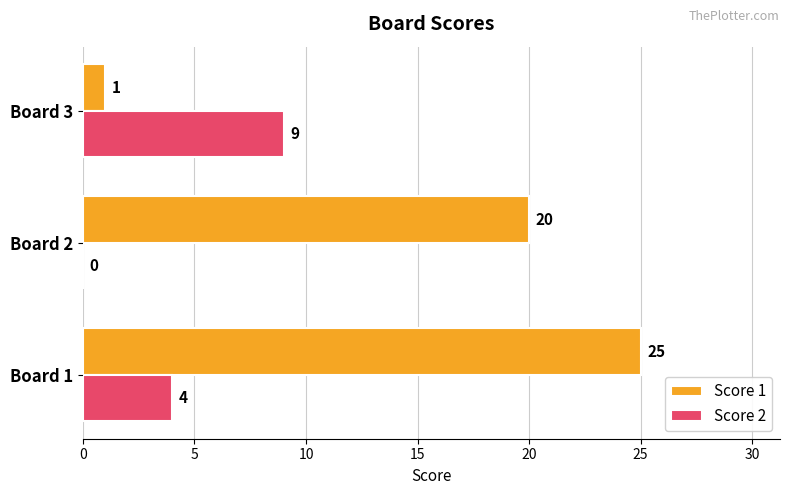

Is it true that Score 1 equals 27 at Board 2?

False